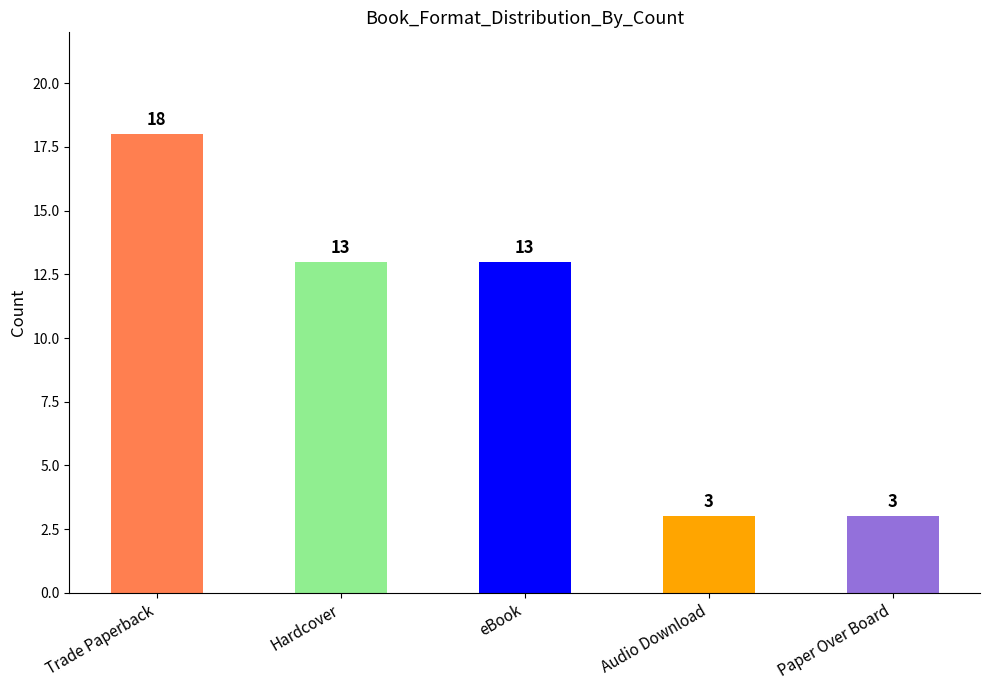

Rank the categories by value from lowest to highest.

Audio Download, Paper Over Board, Hardcover, eBook, Trade Paperback